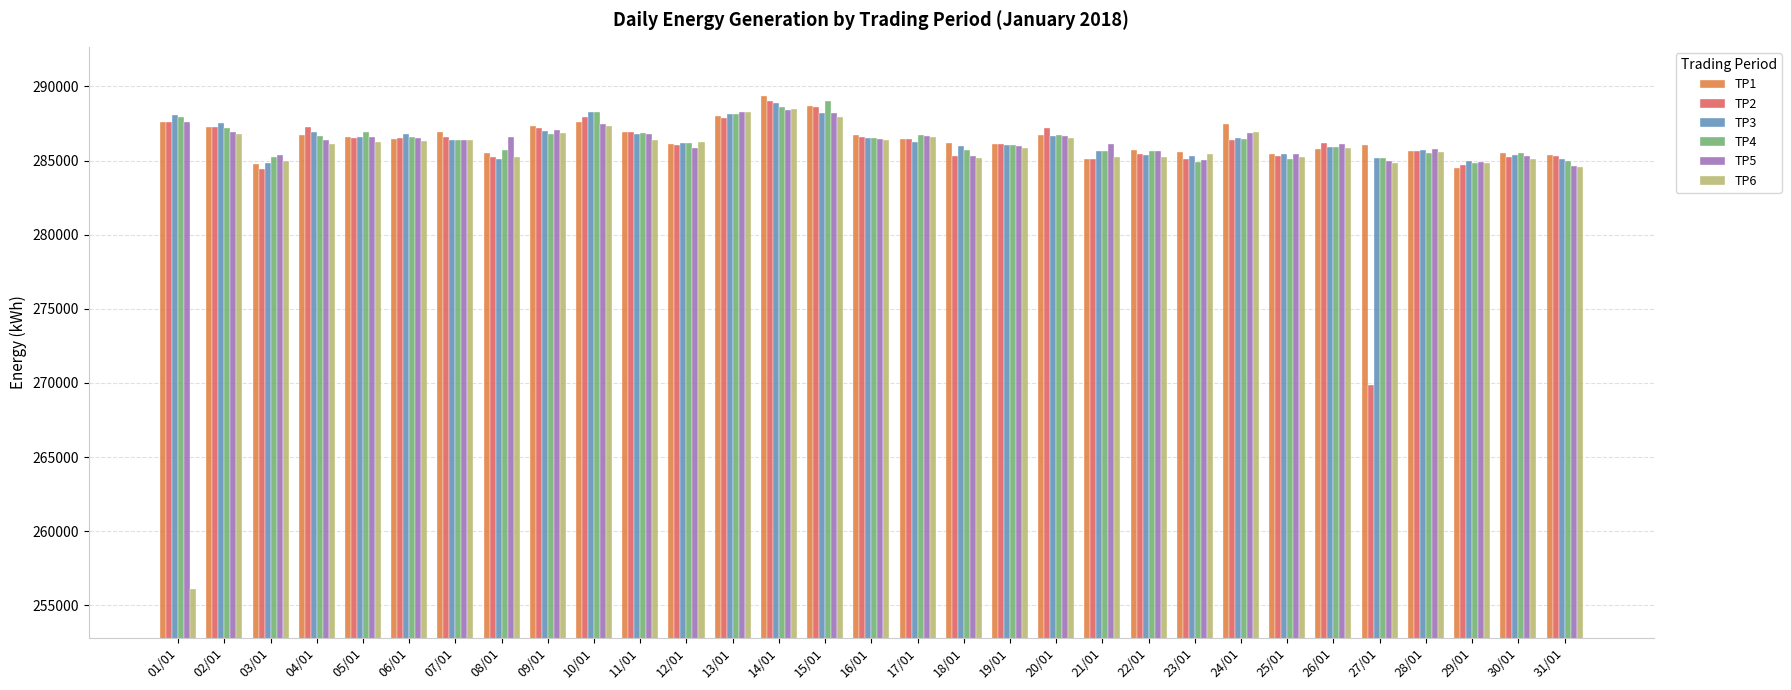

Which series changed the most between 10/01 and 26/01?

TP4